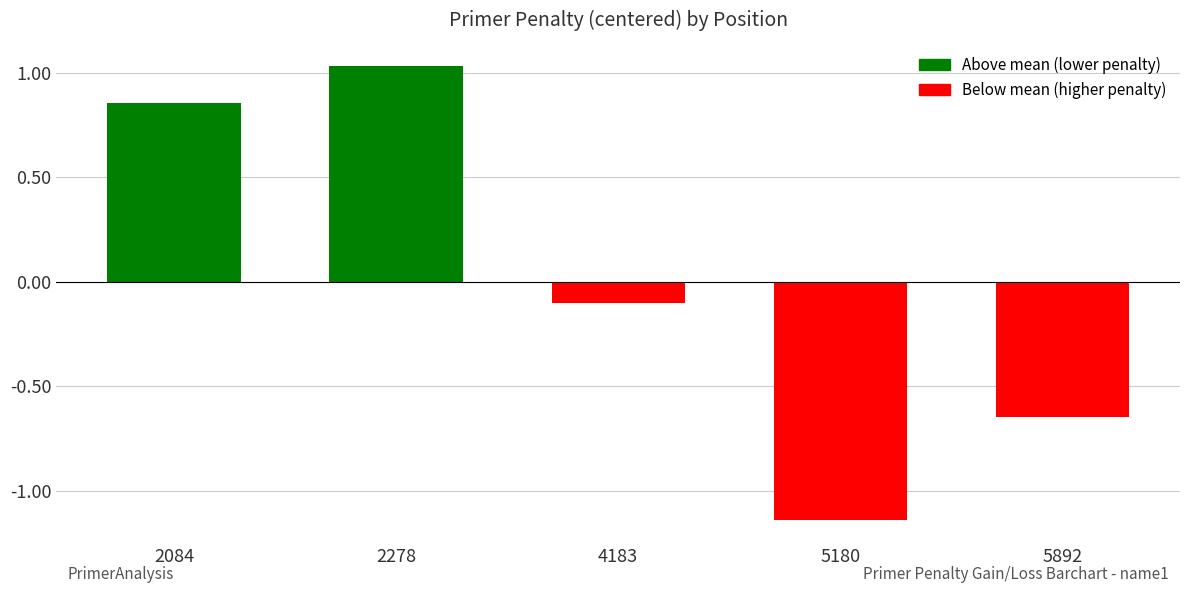

At which category does the chart reach its minimum across all series?

5180